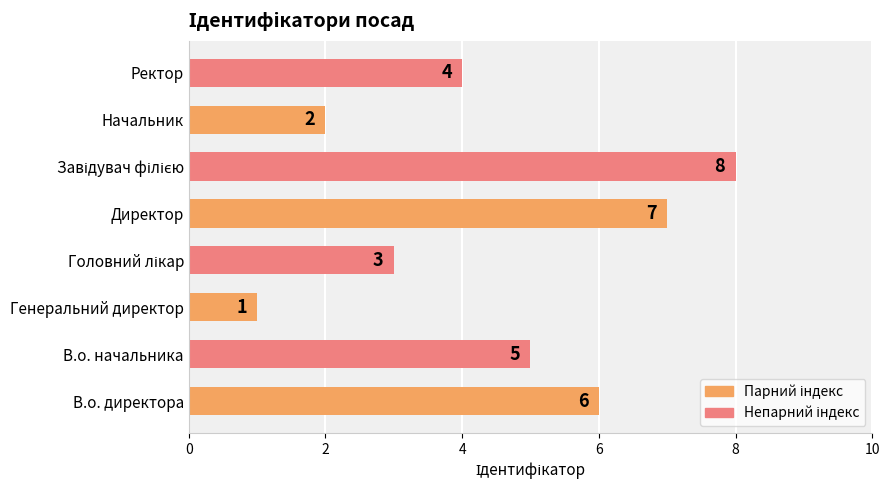

What is the sum of all values?

36